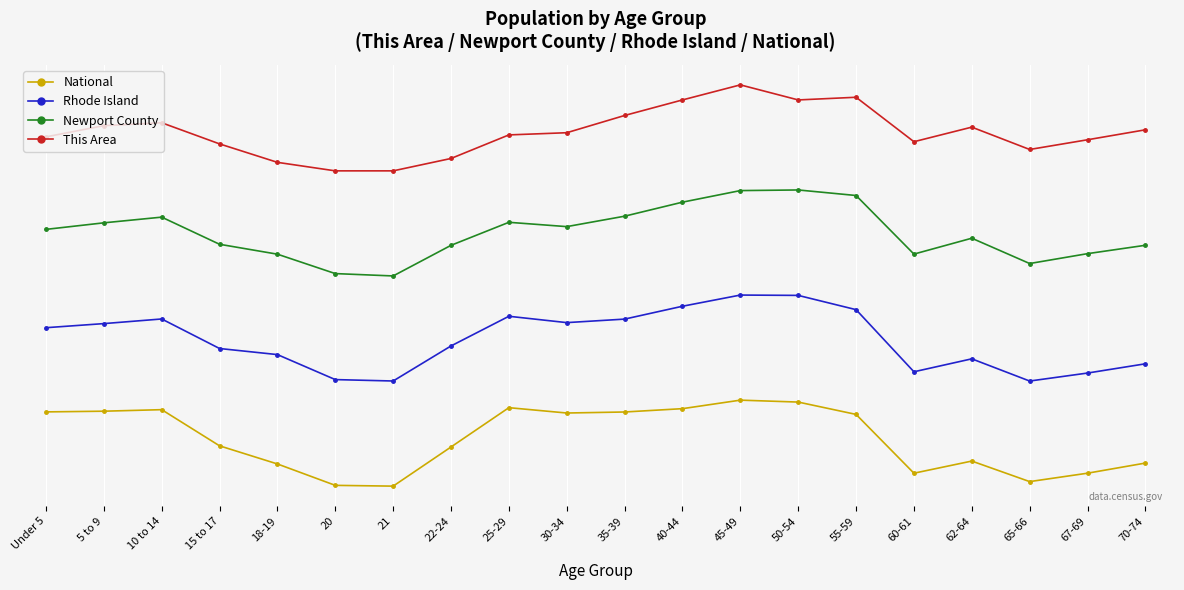

Which series changed the most between 10 to 14 and 40-44?

This Area